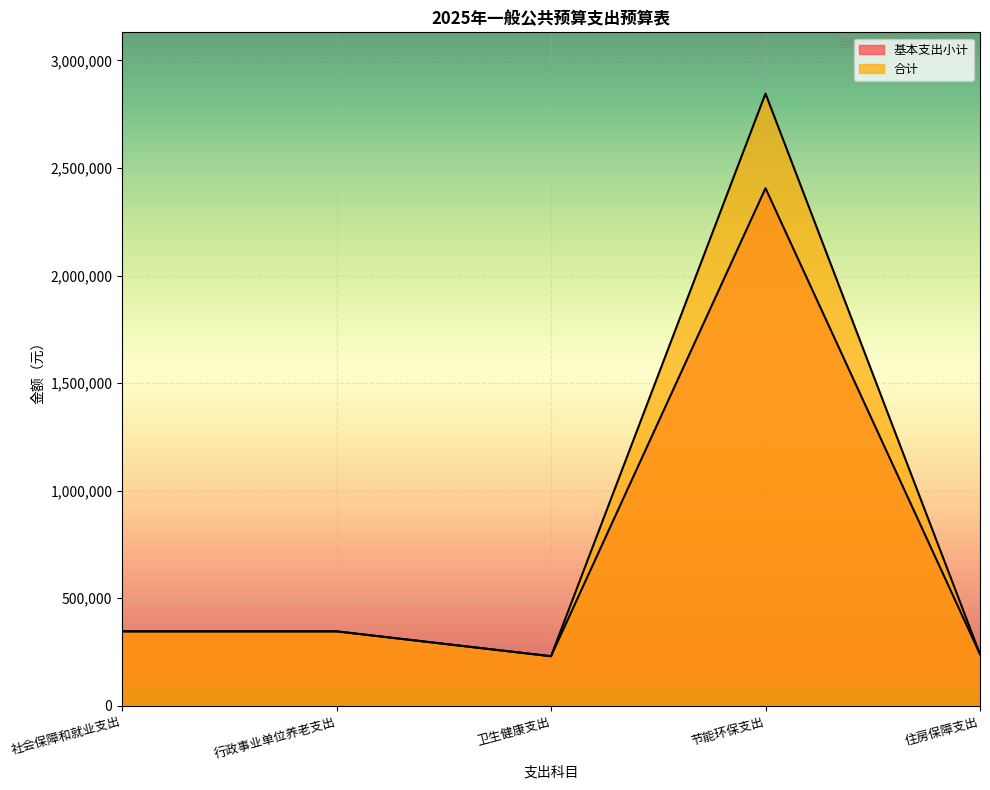

Reading left to right, extract all data points from this chart.

基本支出小计: 社会保障和就业支出=346087.0	行政事业单位养老支出=346087.0	卫生健康支出=230461.0	节能环保支出=2405636.6	住房保障支出=240000.0
合计: 社会保障和就业支出=346087.0	行政事业单位养老支出=346087.0	卫生健康支出=230461.0	节能环保支出=2845636.6	住房保障支出=240000.0